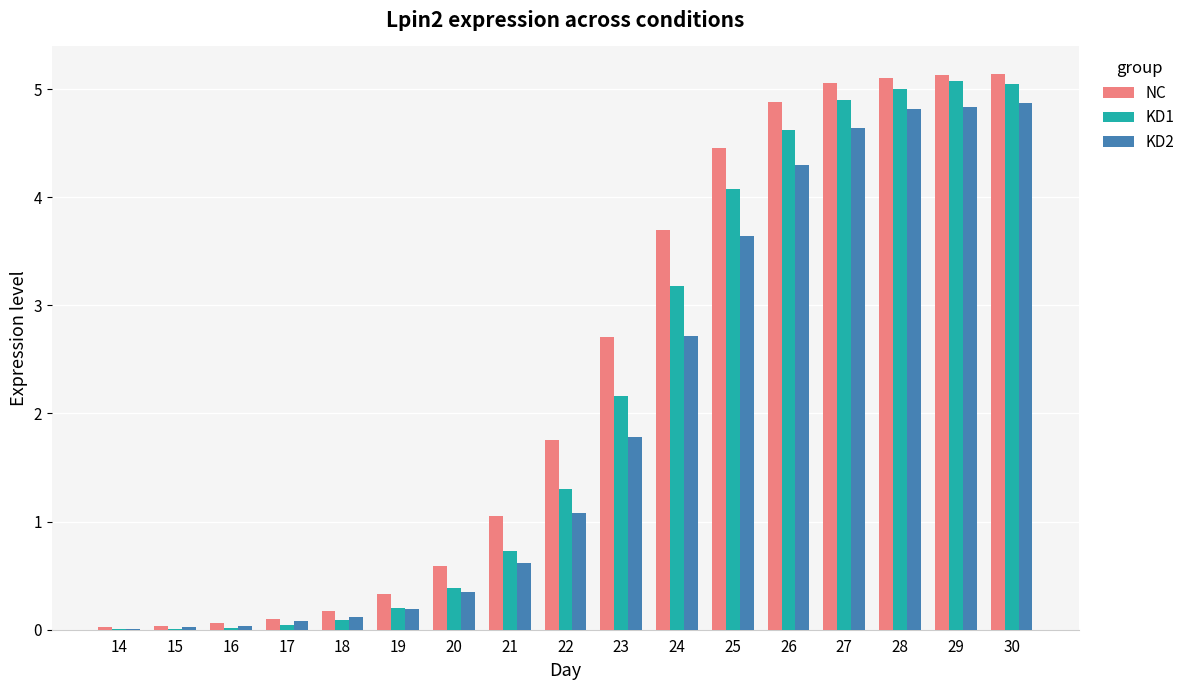

At which label is KD2 closest to 2?

23